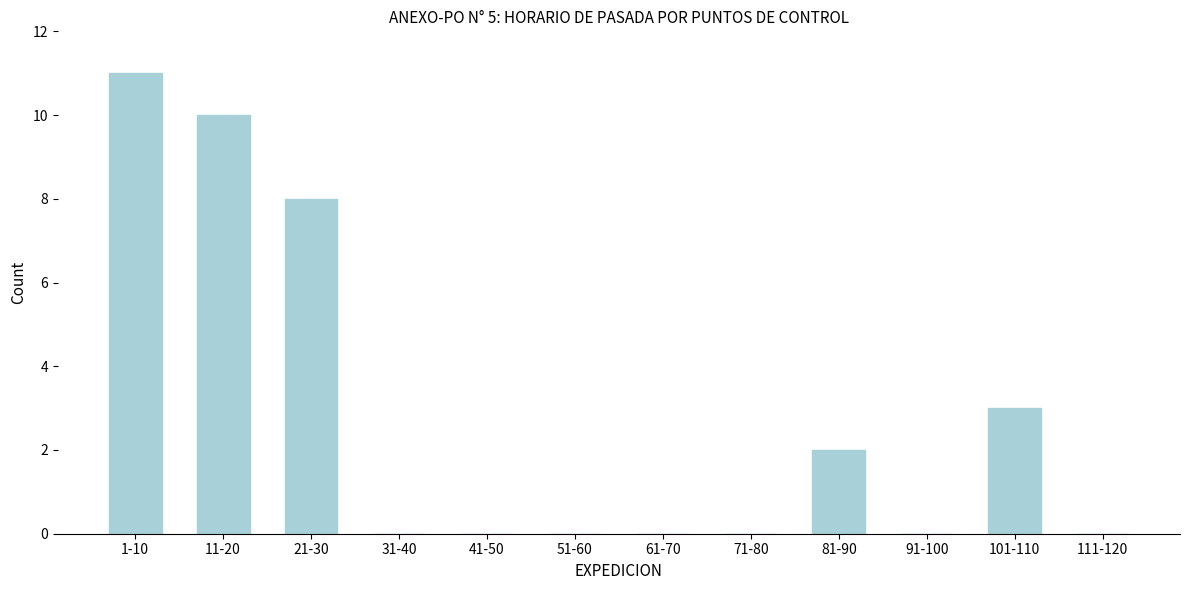

Reading right to left, what are all the values shown in this chart?

111-120=0	101-110=3	91-100=0	81-90=2	71-80=0	61-70=0	51-60=0	41-50=0	31-40=0	21-30=8	11-20=10	1-10=11